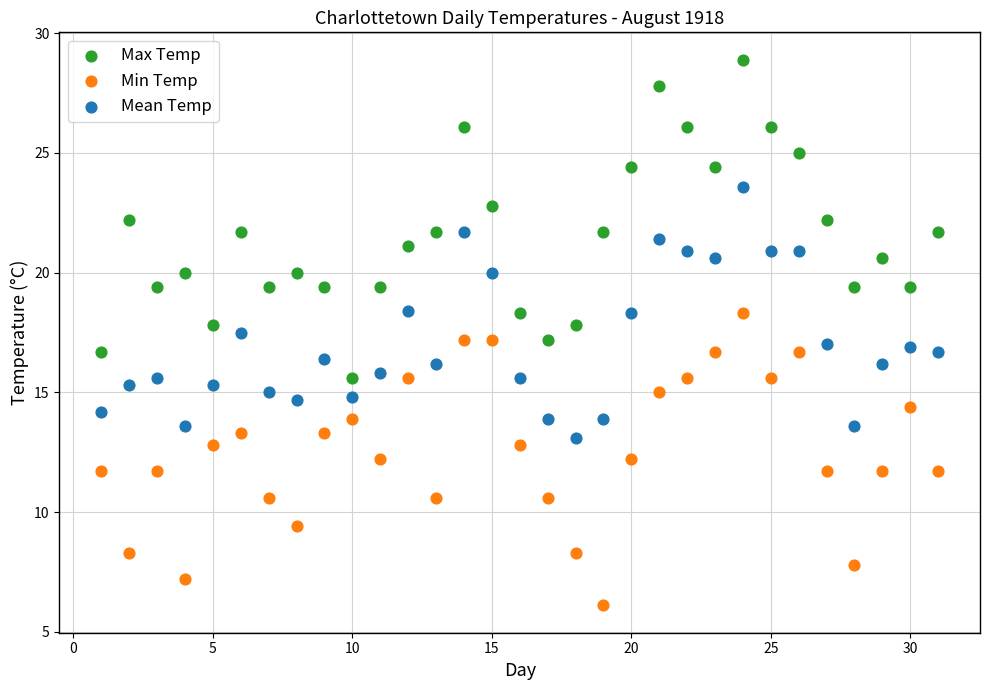

Across all data points, what is the range of X values (max minus min)?

30.0